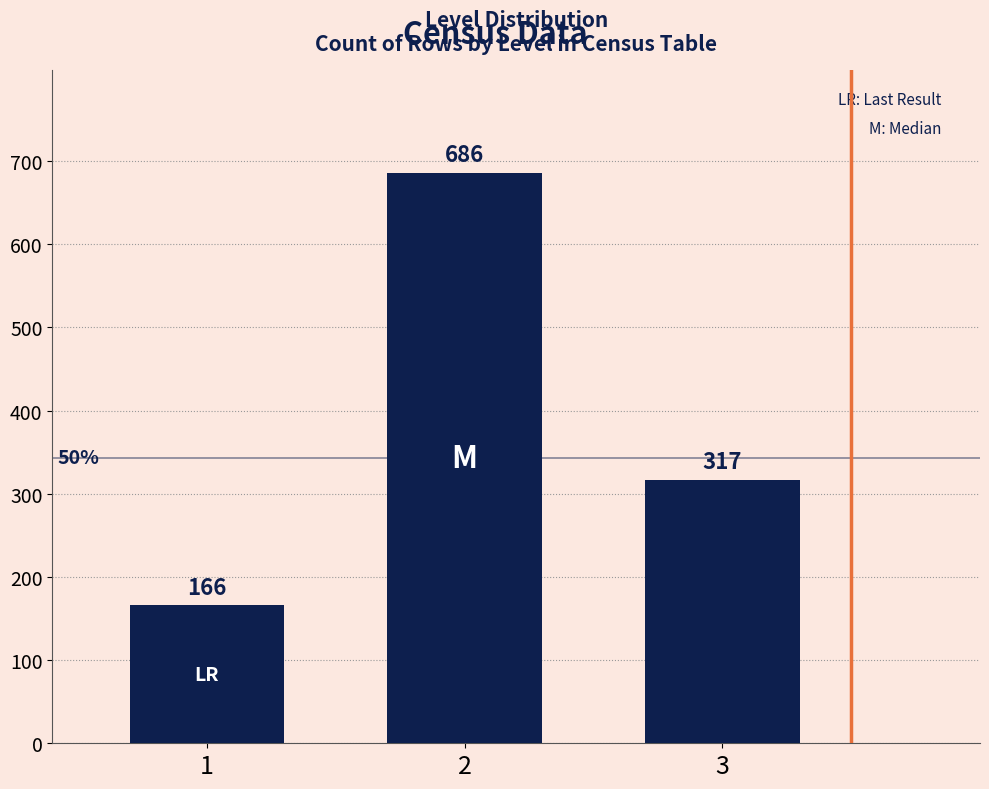

Reading left to right, extract all data points from this chart.

1=166	2=686	3=317